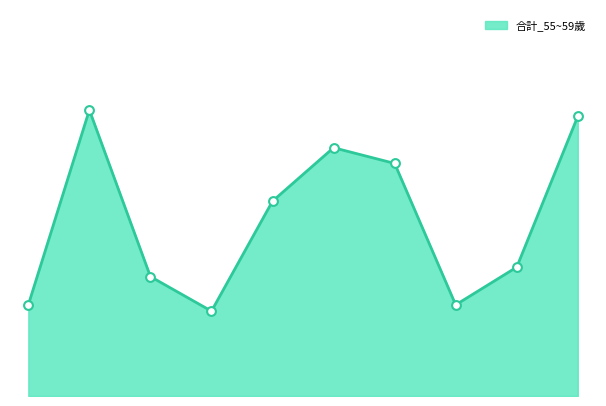

Is this an area chart (filled region under the line)?

Yes